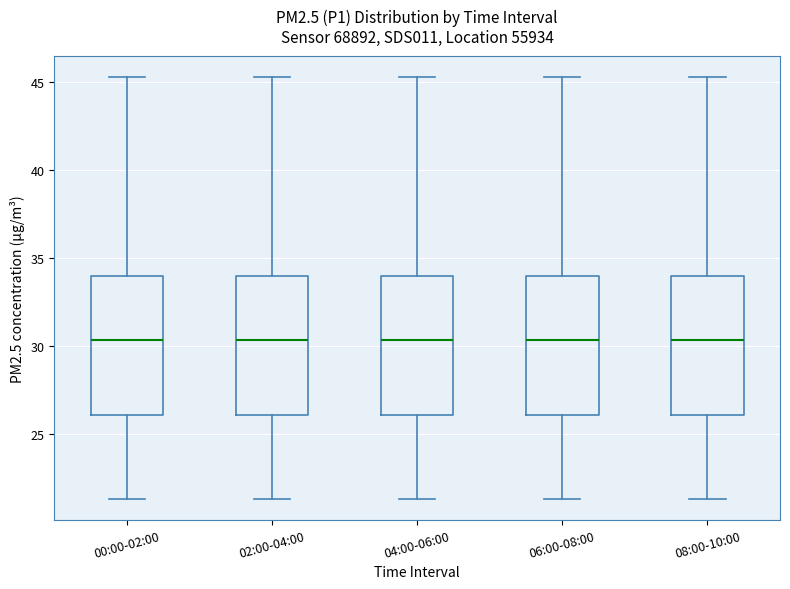

Reading left to right, read every box against the y-axis: the position of its median line, the range the box covers, and the ends of its whiskers. The values are not printed on the chart, so give them approximately, as read against the axis.

00:00-02:00: median 30.5, box 26.0 to 34.0, whiskers 21.5 to 45.5
02:00-04:00: median 30.5, box 26.0 to 34.0, whiskers 21.5 to 45.5
04:00-06:00: median 30.5, box 26.0 to 34.0, whiskers 21.5 to 45.5
06:00-08:00: median 30.5, box 26.0 to 34.0, whiskers 21.5 to 45.5
08:00-10:00: median 30.5, box 26.0 to 34.0, whiskers 21.5 to 45.5